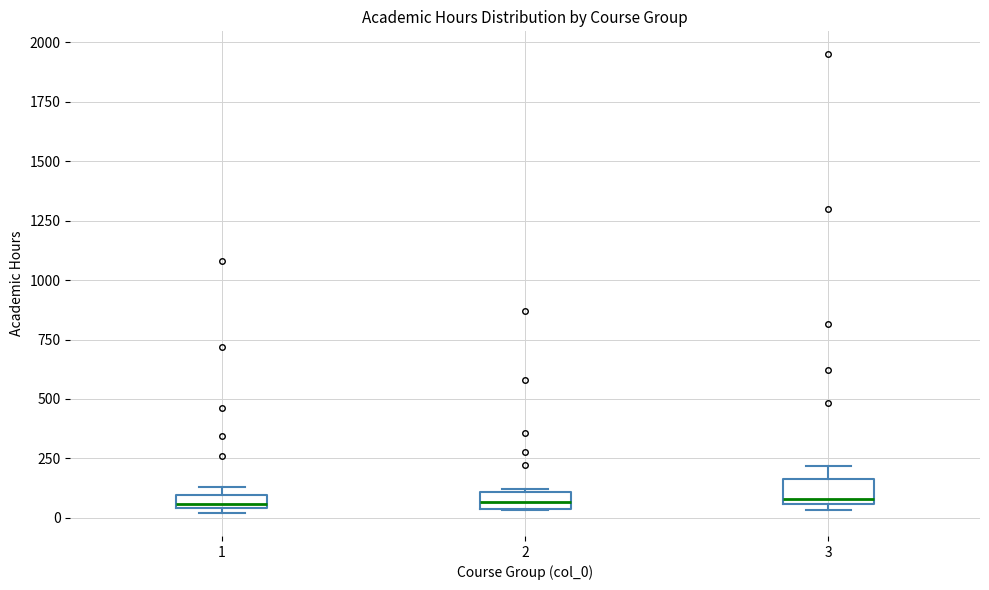

Where is the lower edge of the box at x = 3 on the y-axis? The values are not printed on the chart, so give them approximately, as read against the axis.

50